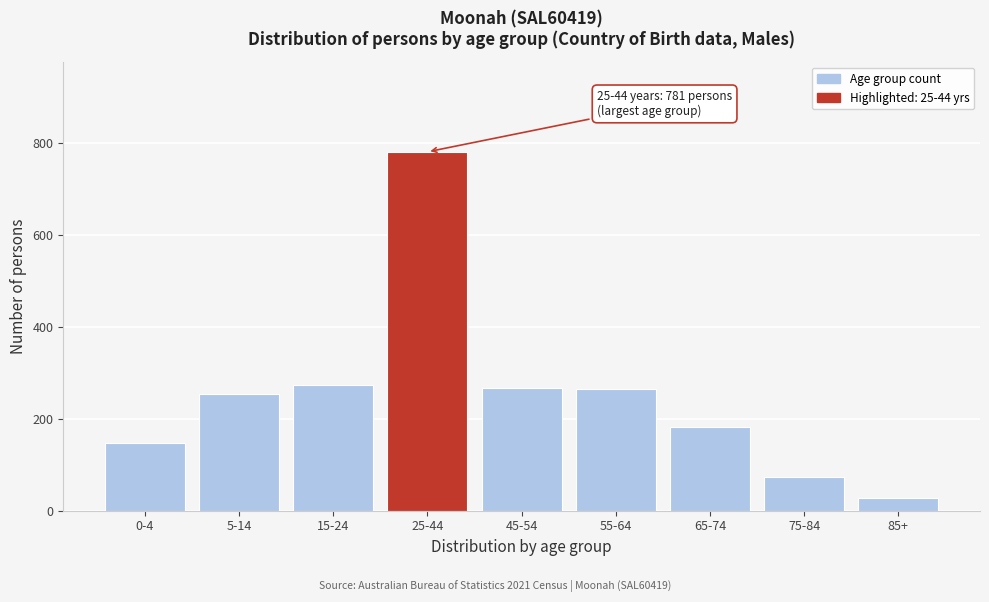

What is the sum of the values at 0-4 and 55-64?

411